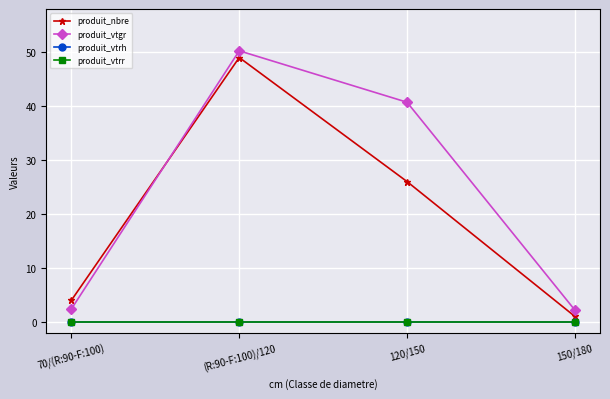

How many lines are shown in the chart?

4